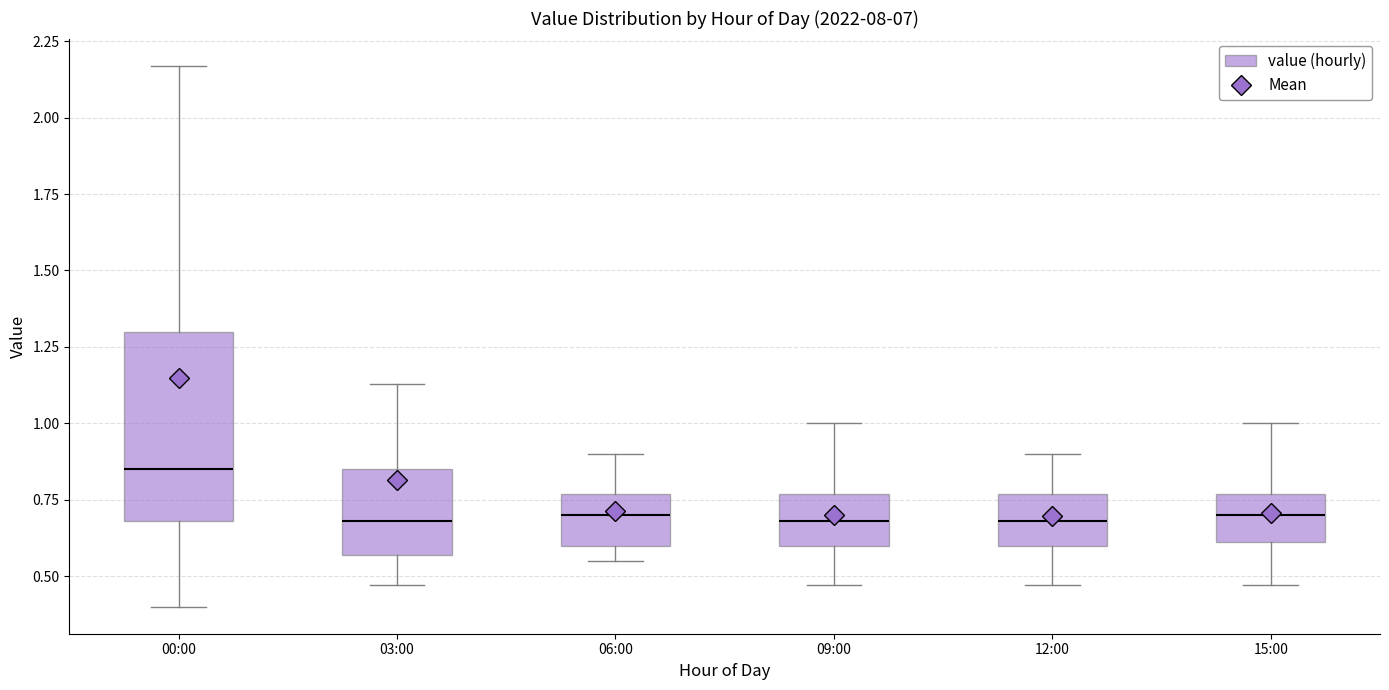

Where is the lower edge of the box for 12:00 on the y-axis? The values are not printed on the chart, so give them approximately, as read against the axis.

0.60